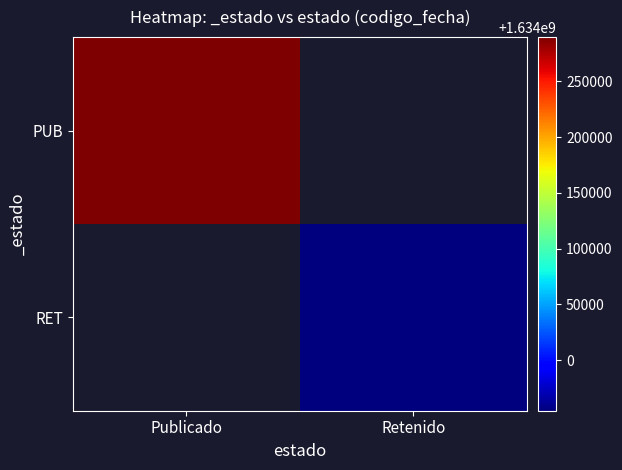

Rank the series by their average value, from highest to lowest.

PUB, RET